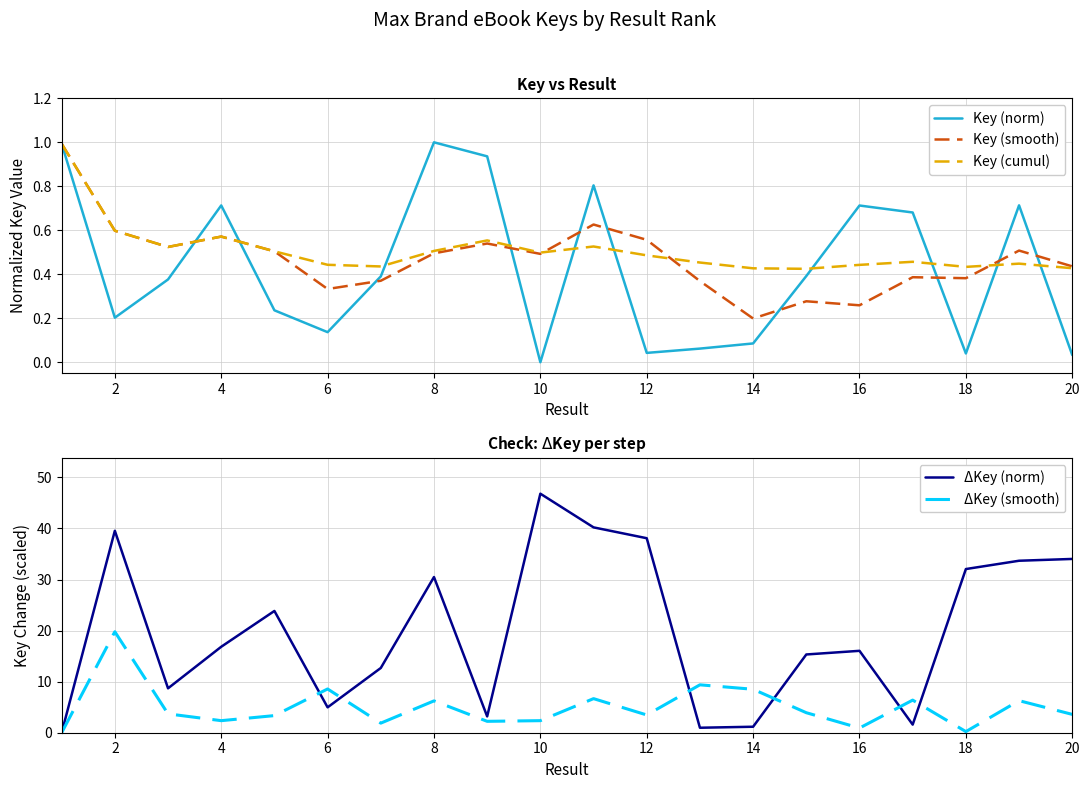

At which label does Key (norm) reach its minimum?

10